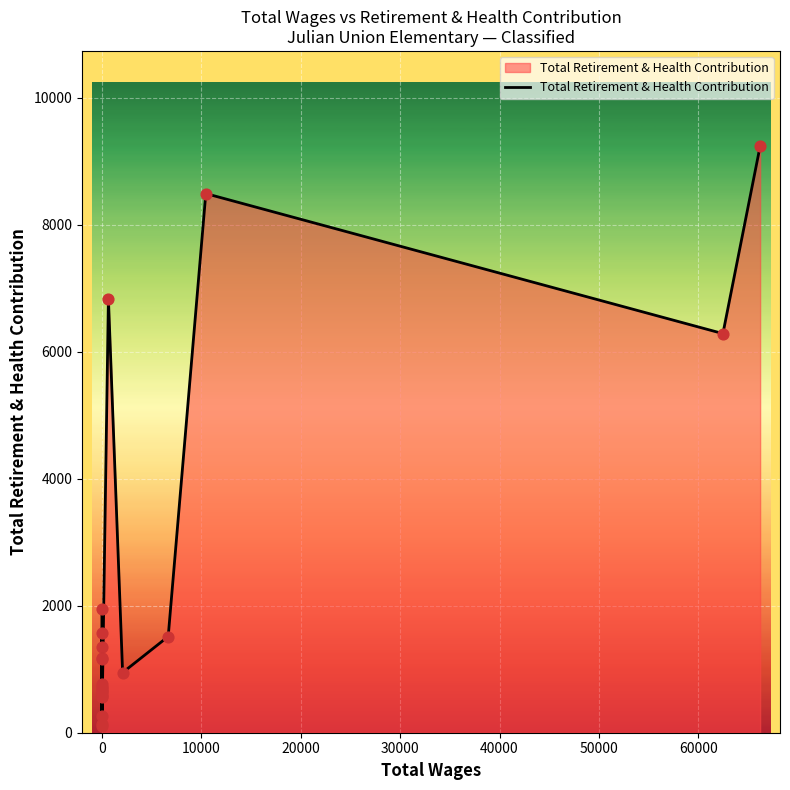

Between 13 and 9, which is larger?

9